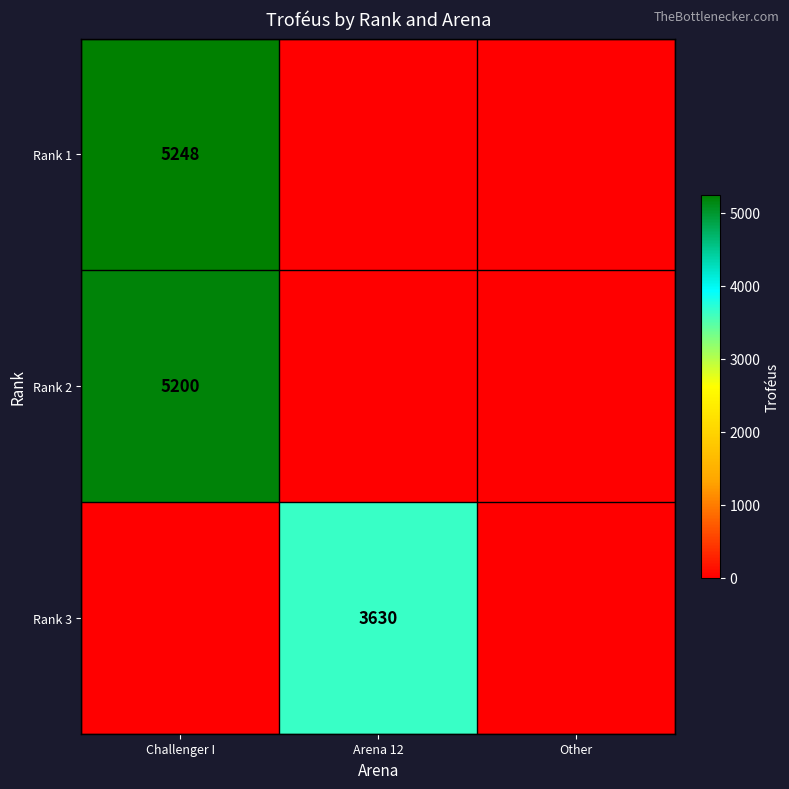

The Rank 2 series shows 2938 at Challenger I. True or false?

False